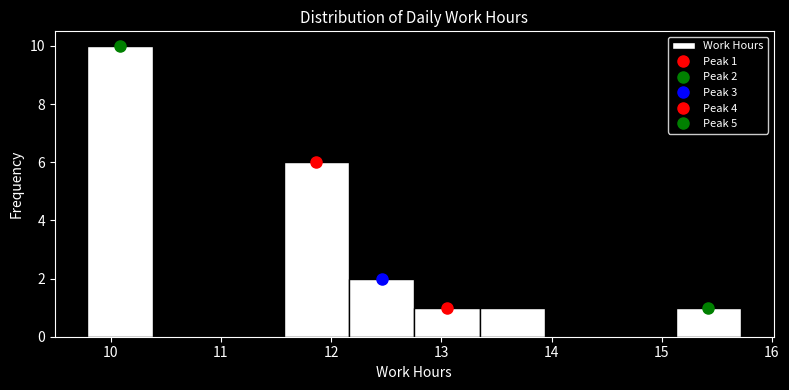

Over which range of the x-axis is the bar tallest?

9.8 to 10.4